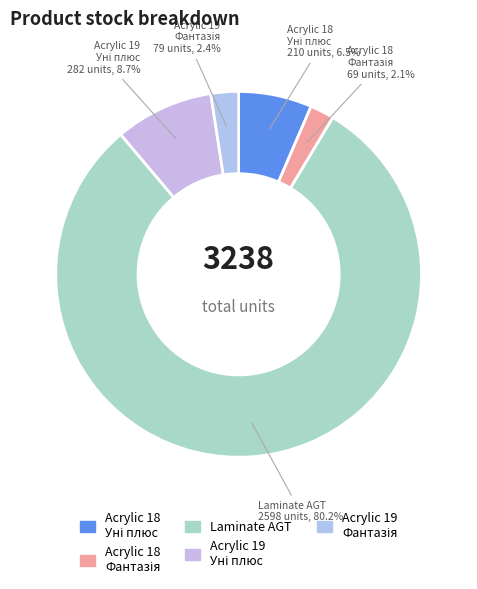

Count the number of slices in the pie.

5